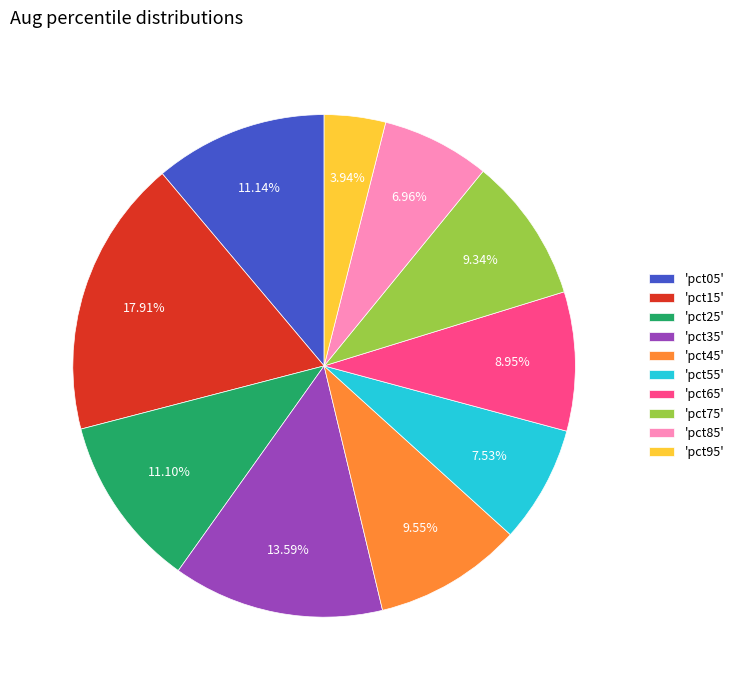

Combined, do 'pct05' and 'pct35' account for over 50%?

No